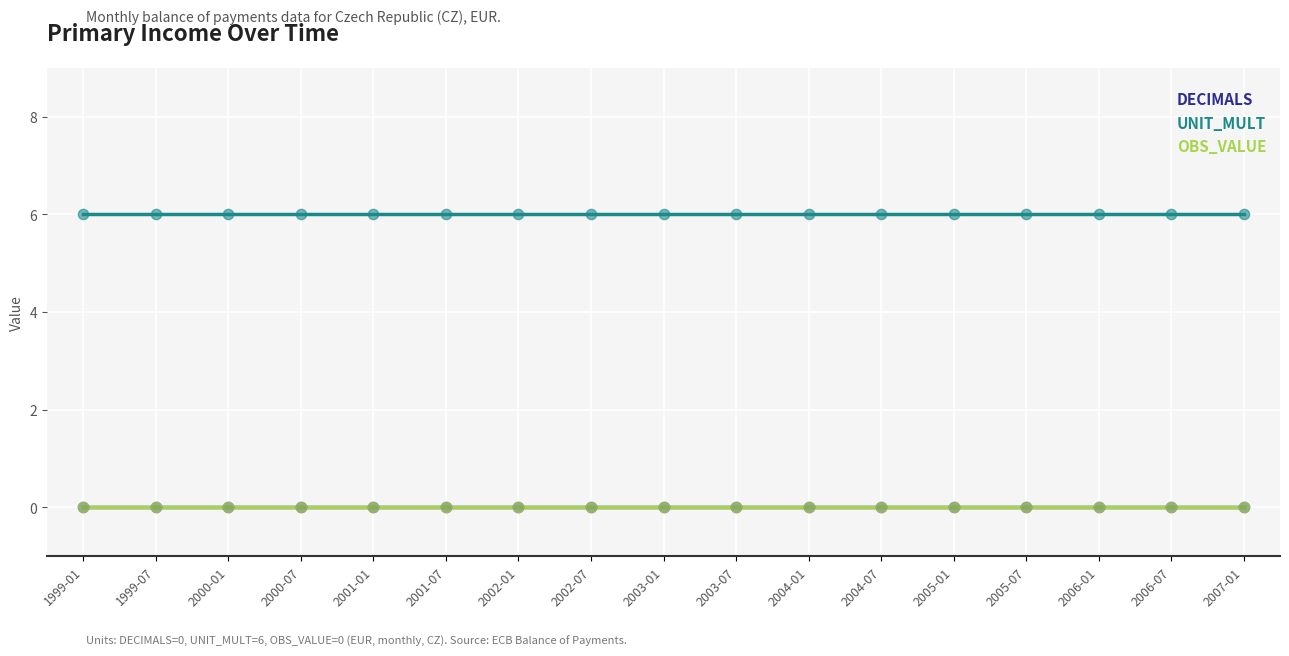

Is this an area chart (filled region under the line)?

No